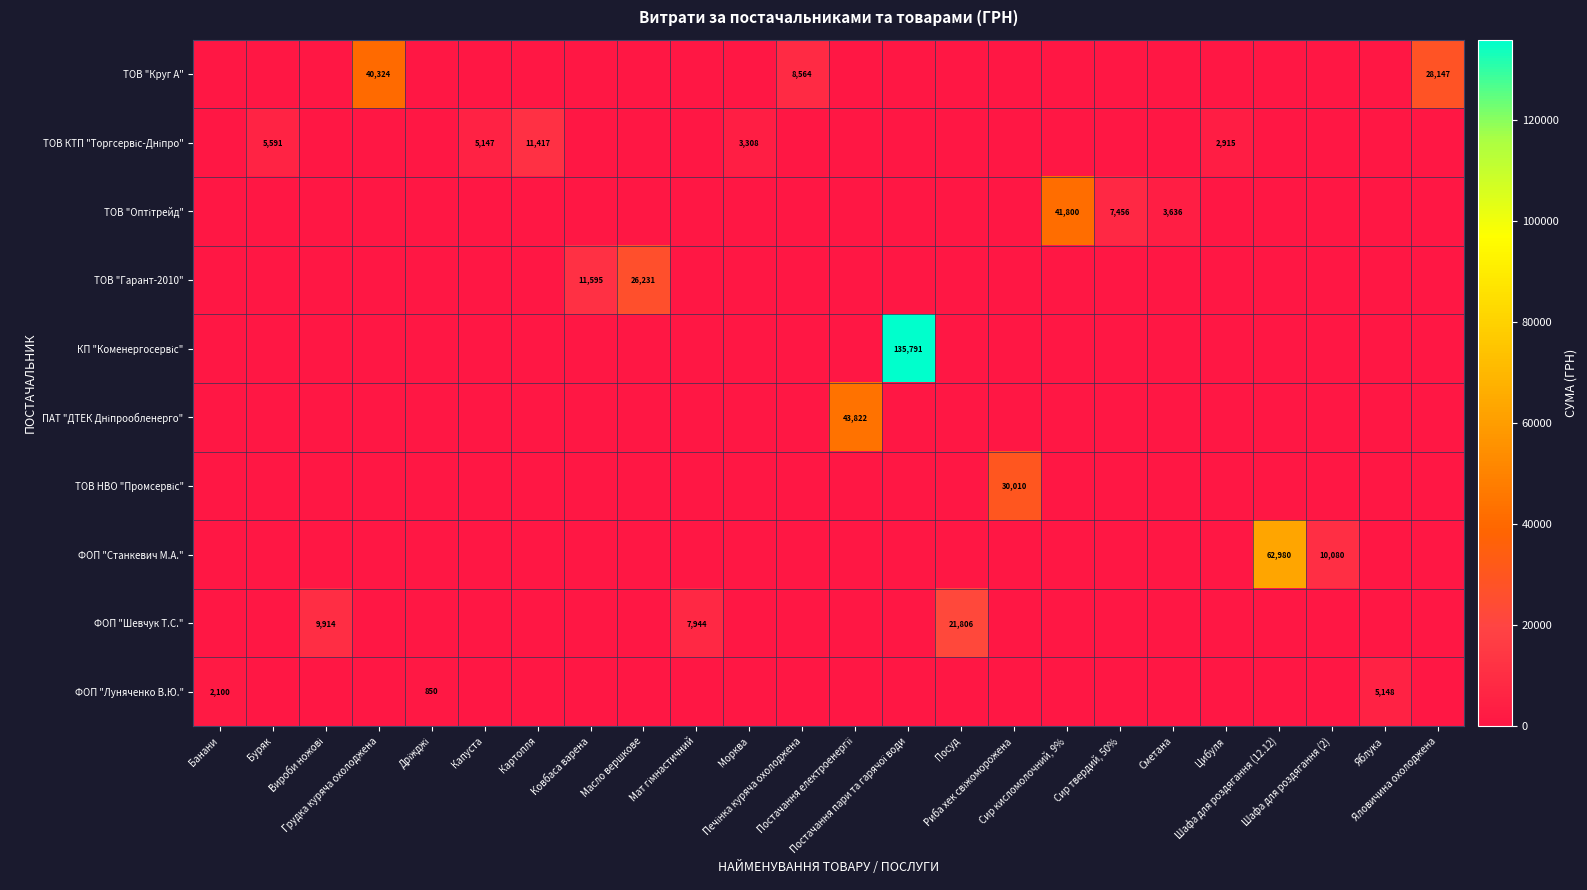

How many series are shown in this chart?

10